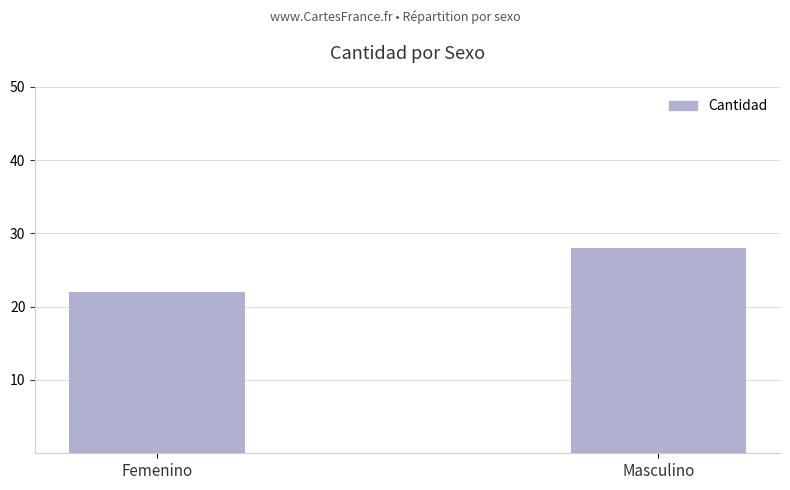

At which label is the value closest to 25?

Femenino